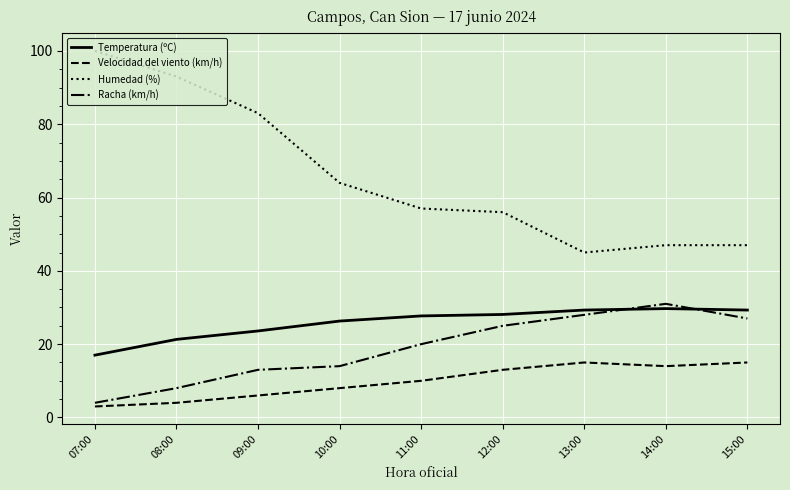

Is it true that Temperatura (ºC) equals 28.1 at 12:00?

True